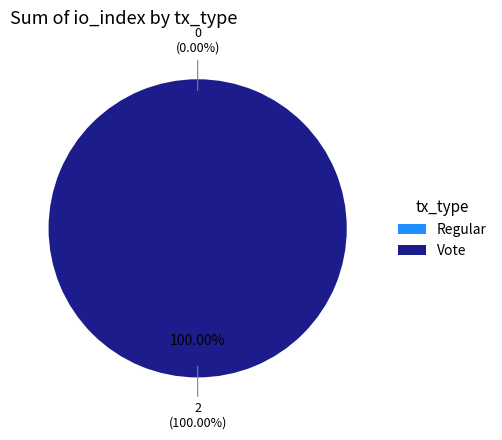

Which category has the biggest portion of the pie?

Vote (io_index=2)